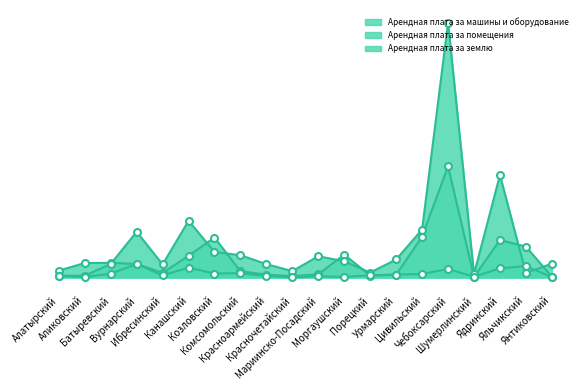

What is the maximum value shown in the chart?

64134.4